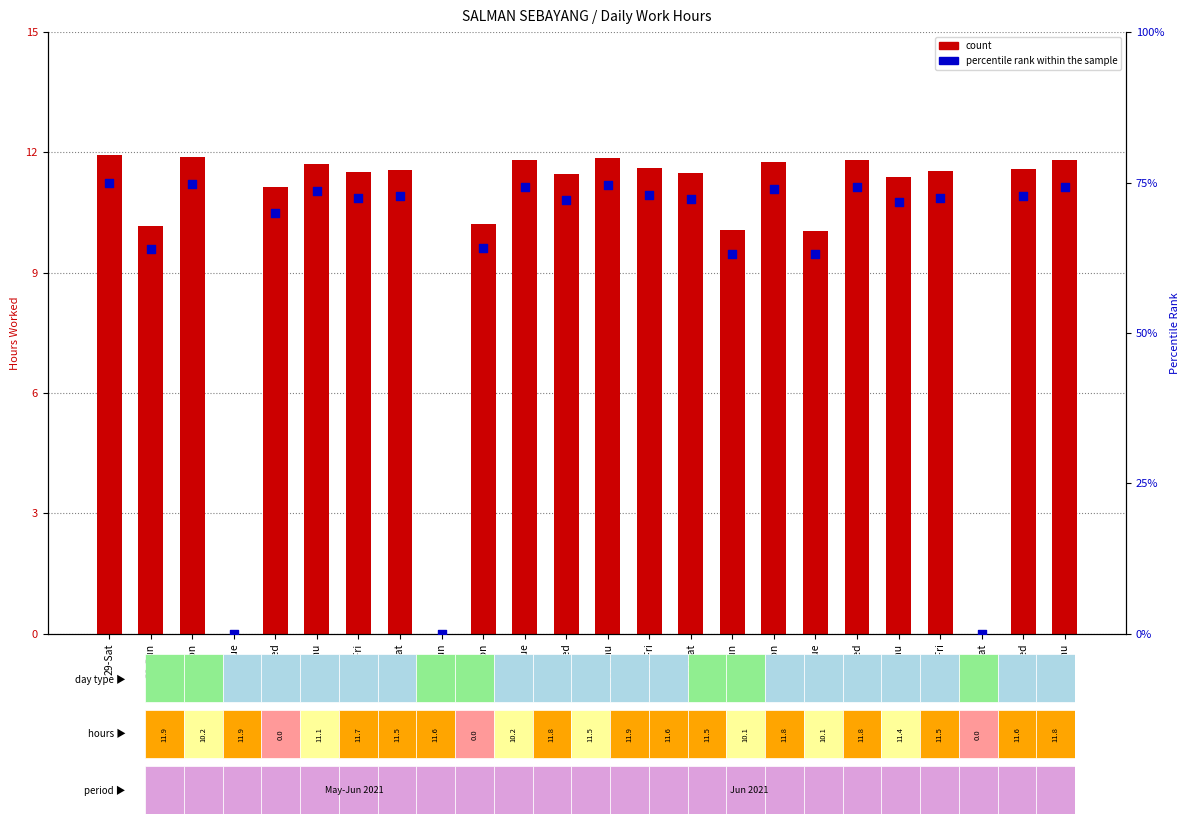

Which series contains the lowest Y value?

count